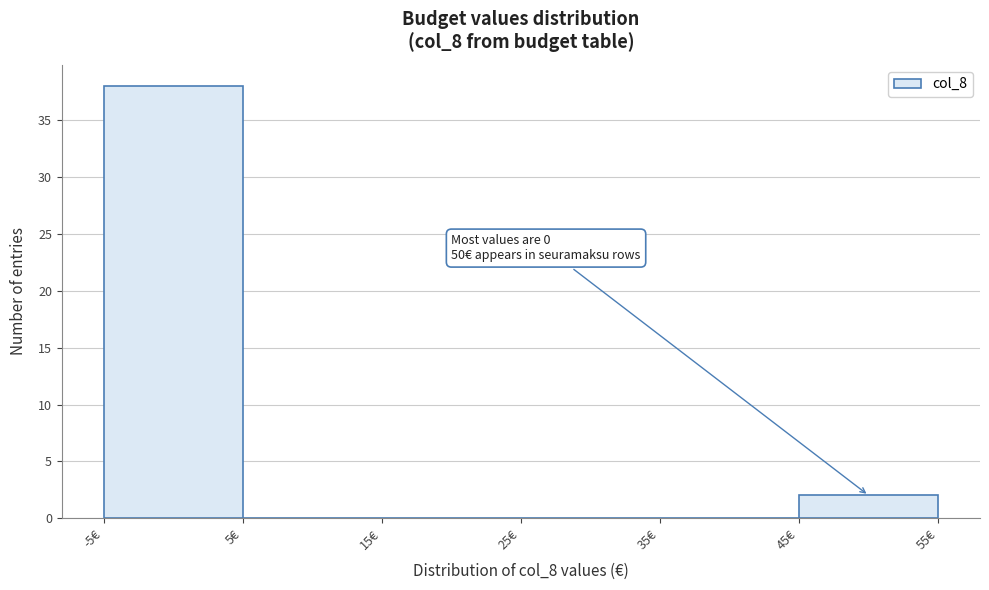

Which range on the x-axis has the tallest bar?

-5 to 5